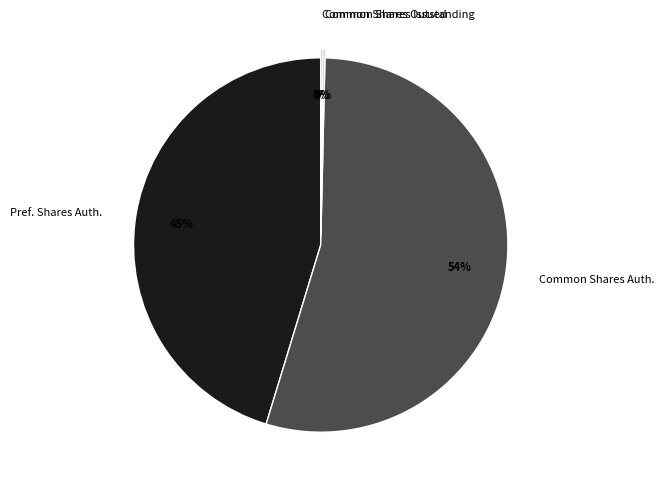

Which slice is the largest?

Common Shares Auth.